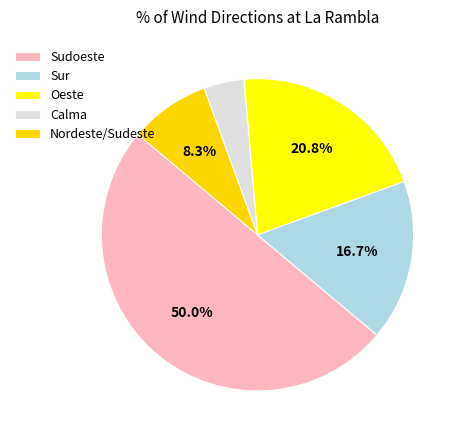

Which has a higher value, Sudoeste or Oeste?

Sudoeste